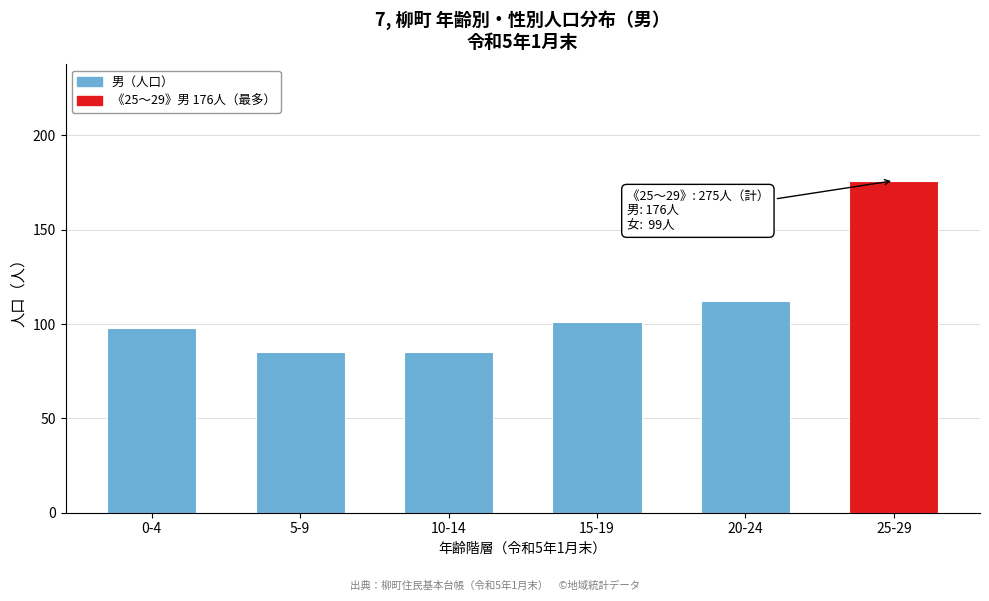

Reading right to left, extract all data points from this chart.

25-29=176	20-24=112	15-19=101	10-14=85	5-9=85	0-4=98